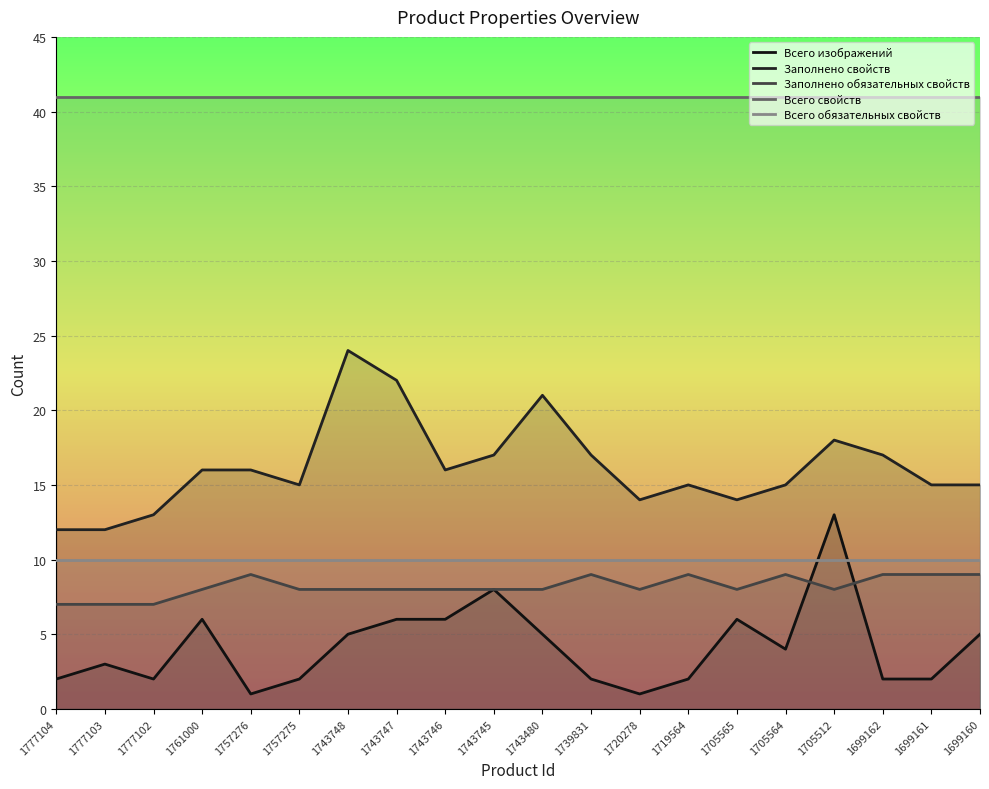

What is the highest value of the Заполнено обязательных свойств series?

9